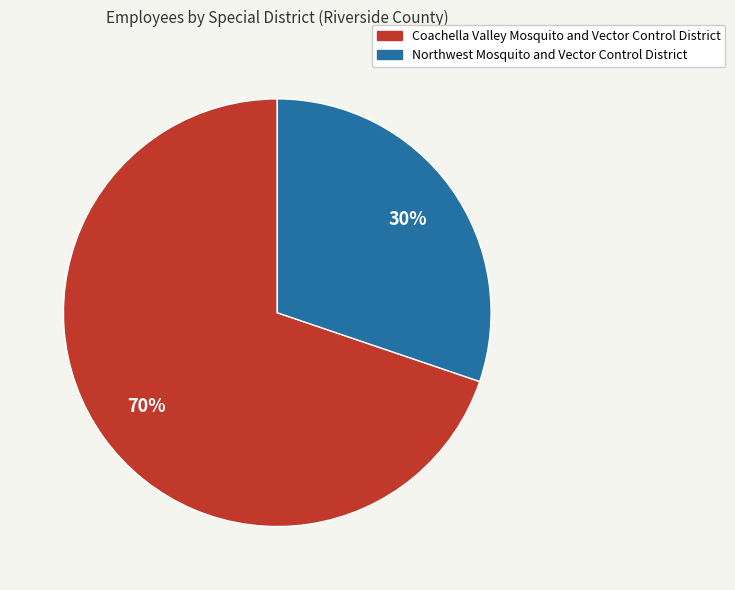

Do Northwest Mosquito and Vector Control District and Coachella Valley Mosquito and Vector Control District together represent more than half of the pie?

Yes